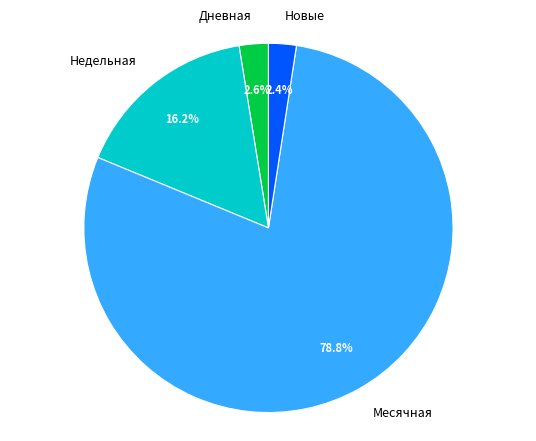

Between Недельная and Месячная, which is larger?

Месячная